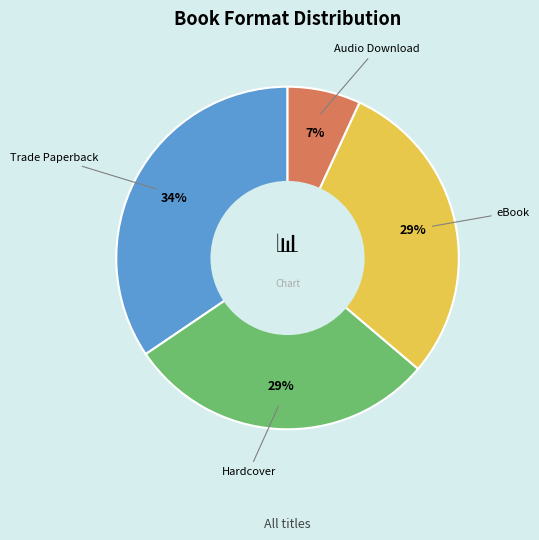

Does any single category account for the majority?

No